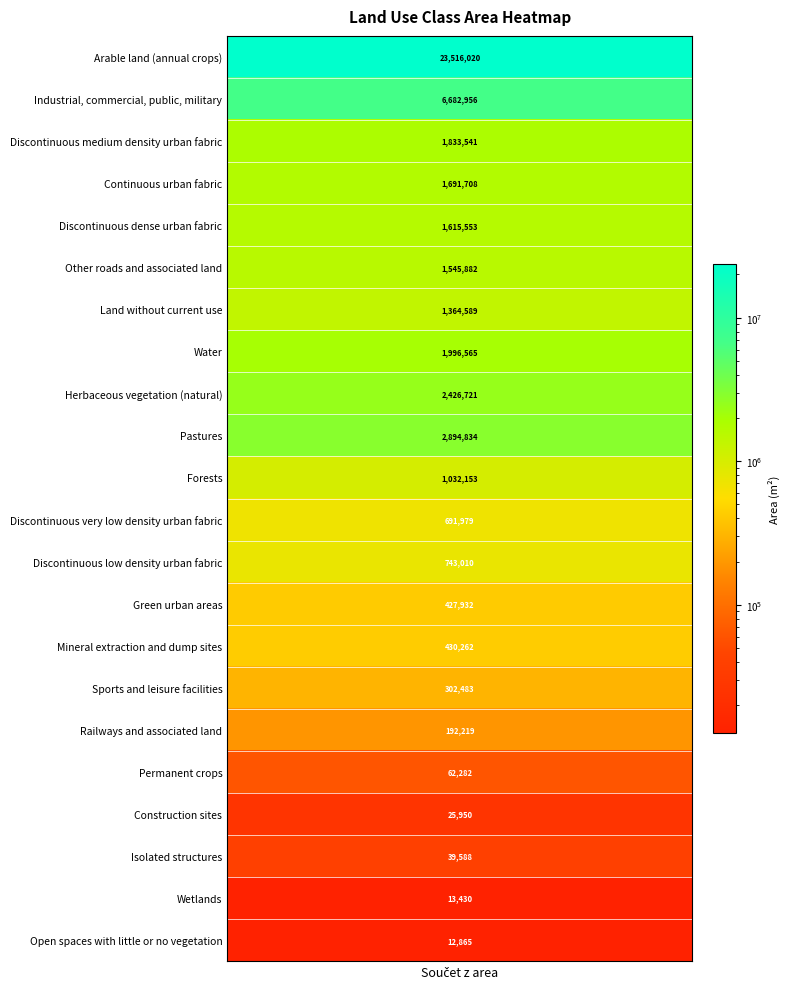

The value at Forests is 1032153.1. True or false?

True